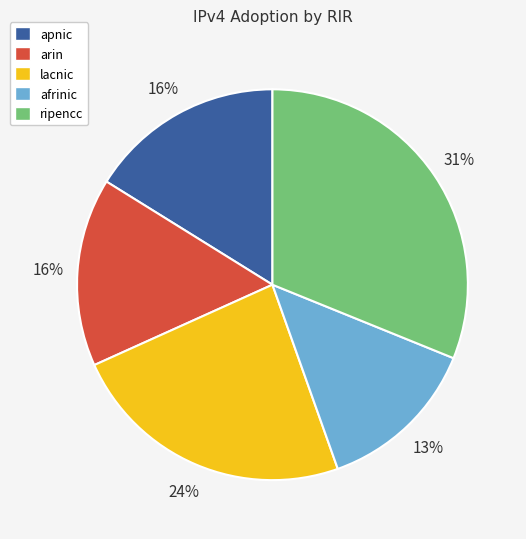

To the nearest percent, what percentage of the pie is apnic?

16%